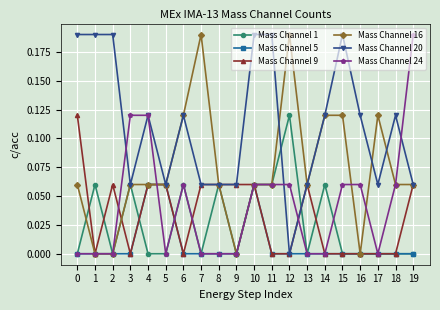

Count the Mass Channel 9 values in the range 0 to 1.

20